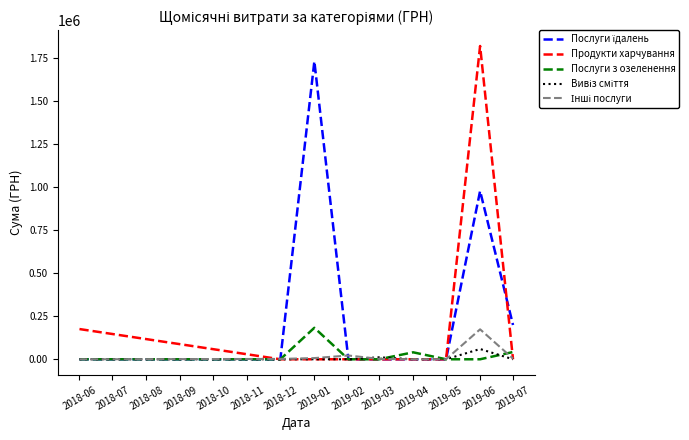

At which category is the sum across all series the highest?

2019-06